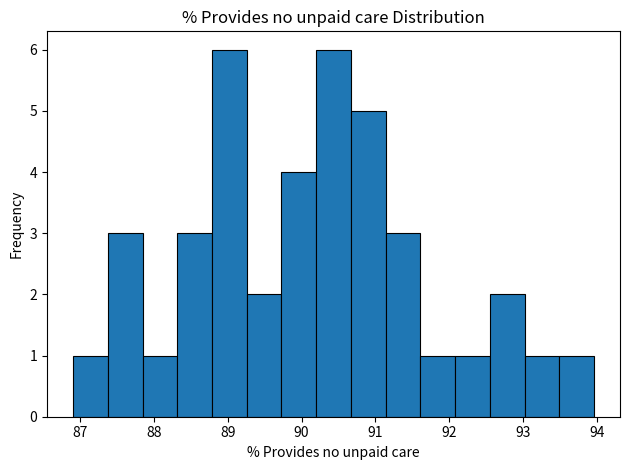

Reading left to right, transcribe this chart: for each bar, give the range it covers on the x-axis and its height. Neither the bar edges nor the heights are printed on the chart, so give them approximately, as read against the axes.

86.9 to 87.4: 1
87.4 to 87.8: 3
87.8 to 88.3: 1
88.3 to 88.8: 3
88.8 to 89.3: 6
89.3 to 89.7: 2
89.7 to 90.2: 4
90.2 to 90.7: 6
90.7 to 91.1: 5
91.1 to 91.6: 3
91.6 to 92.1: 1
92.1 to 92.5: 1
92.5 to 93.0: 2
93.0 to 93.5: 1
93.5 to 94.0: 1